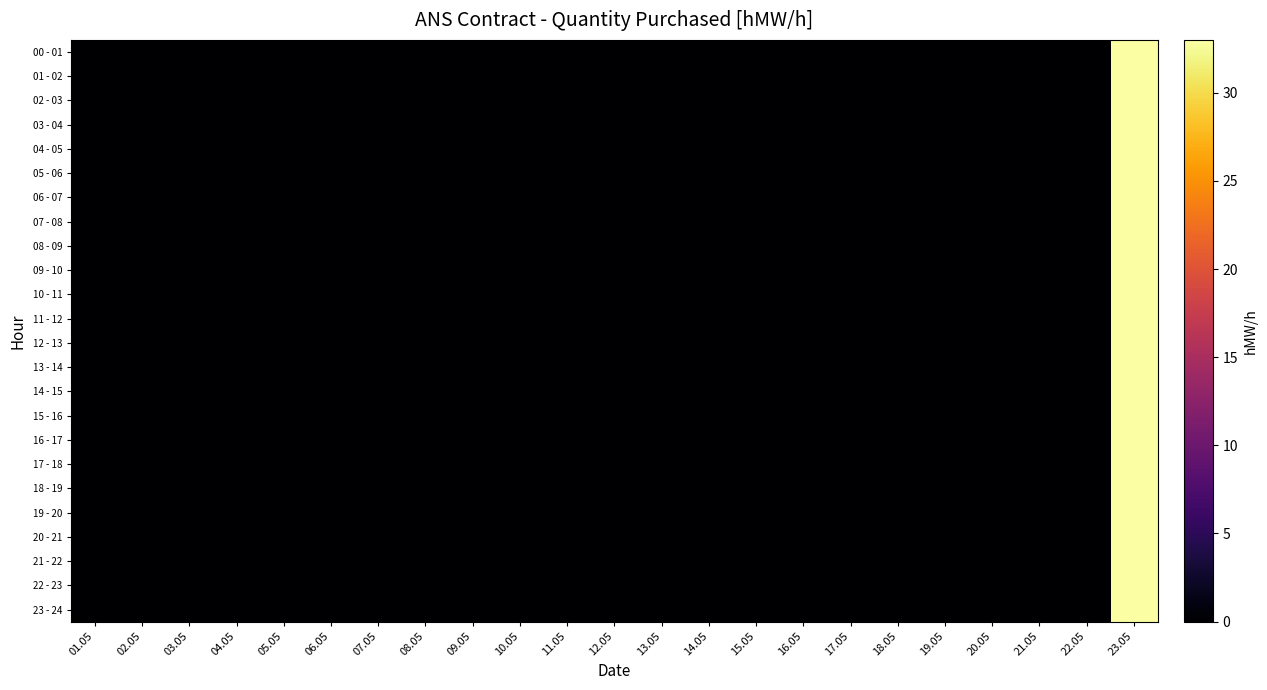

How many series are shown in this chart?

24